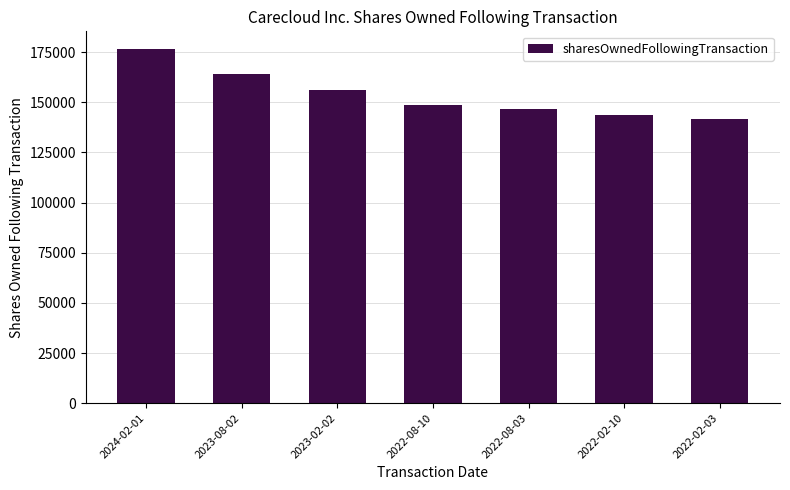

What is the average value?

153893